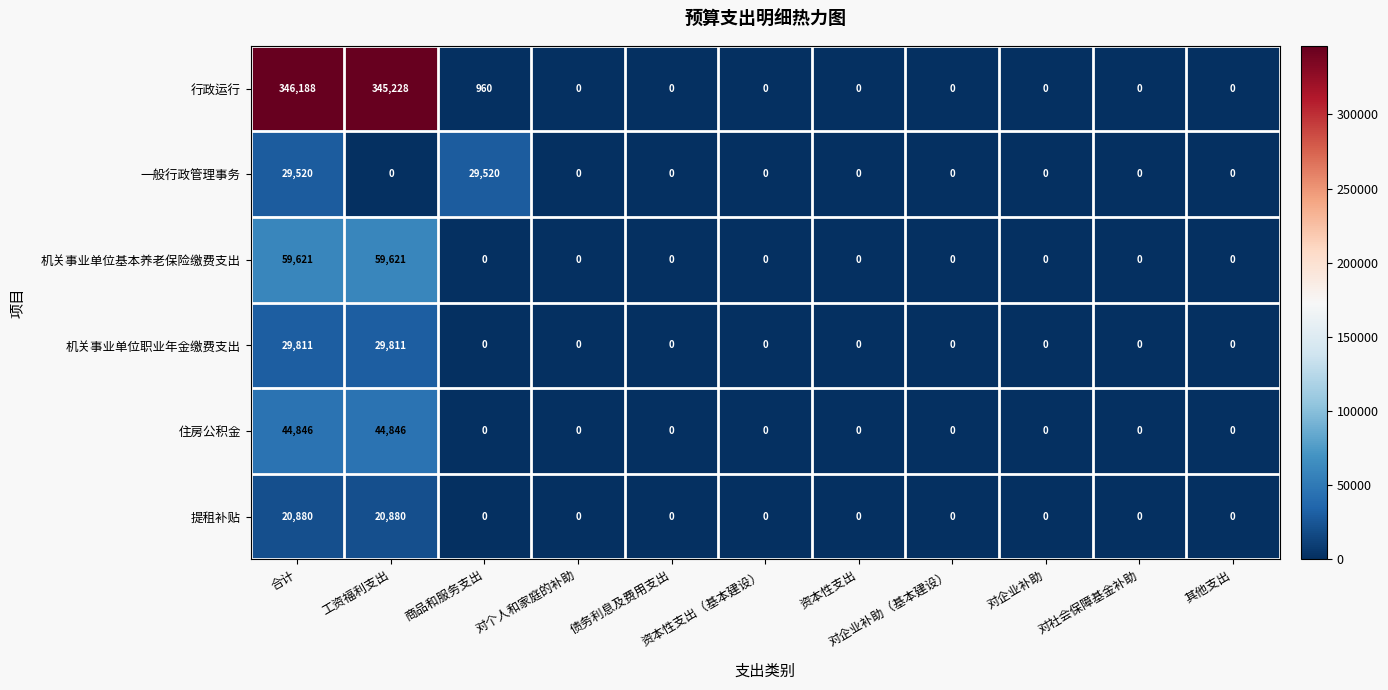

List the series in order of their peak value, lowest first.

提租补贴, 一般行政管理事务, 机关事业单位职业年金缴费支出, 住房公积金, 机关事业单位基本养老保险缴费支出, 行政运行